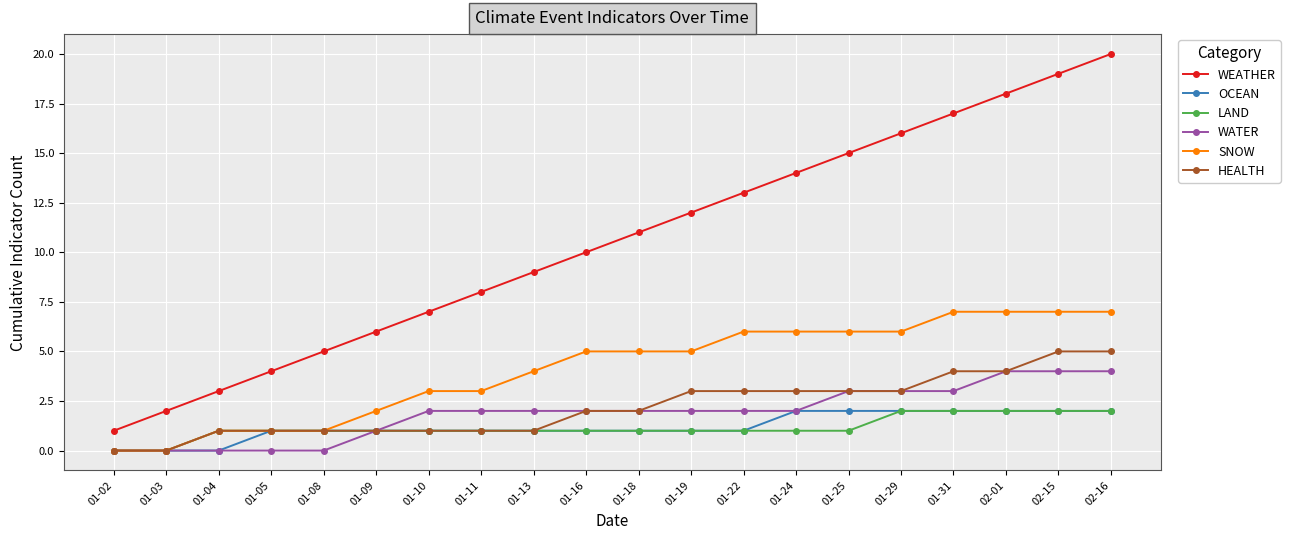

The LAND series shows 0 at 01-25. True or false?

False